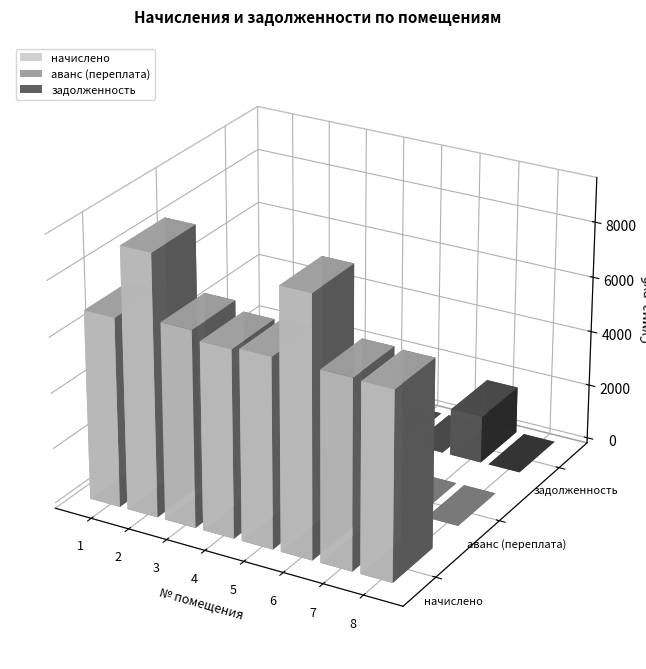

At which category is the sum across all series the highest?

2